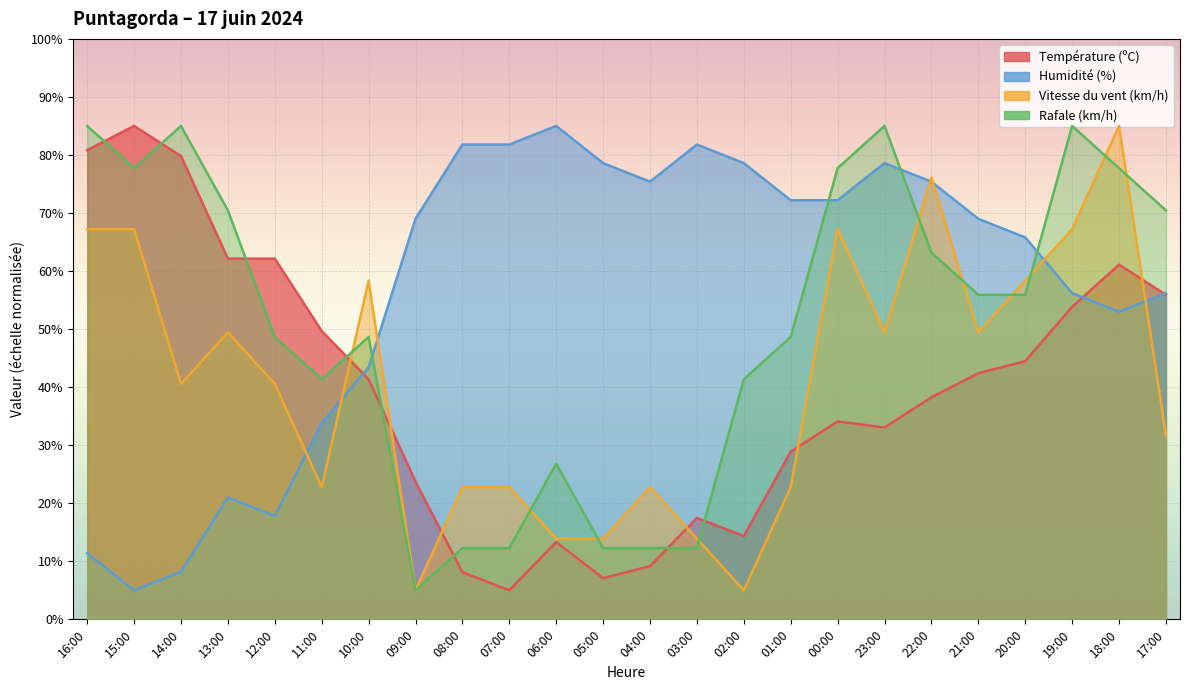

Is it true that Humidité (%) equals 62.2 at 10:00?

False